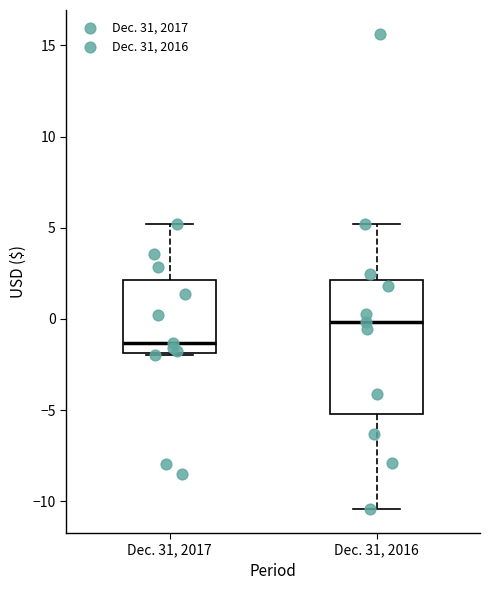

Comparing the boxes themselves (not the whiskers), which one is the tallest?

Dec. 31, 2016